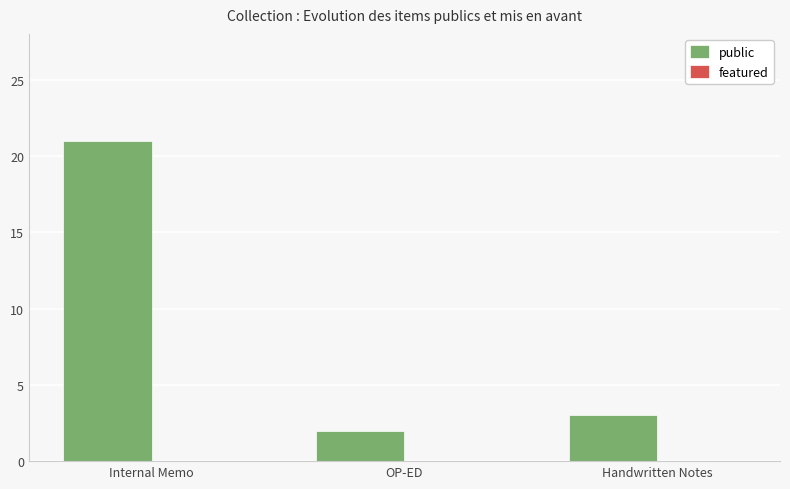

Which has a higher value, Internal Memo or OP-ED?

Internal Memo